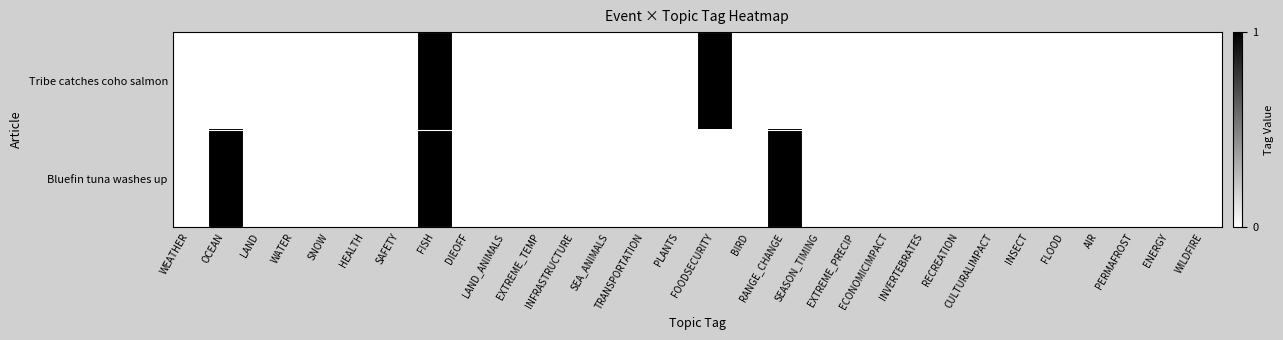

At how many categories does at least one series exceed 0?

4